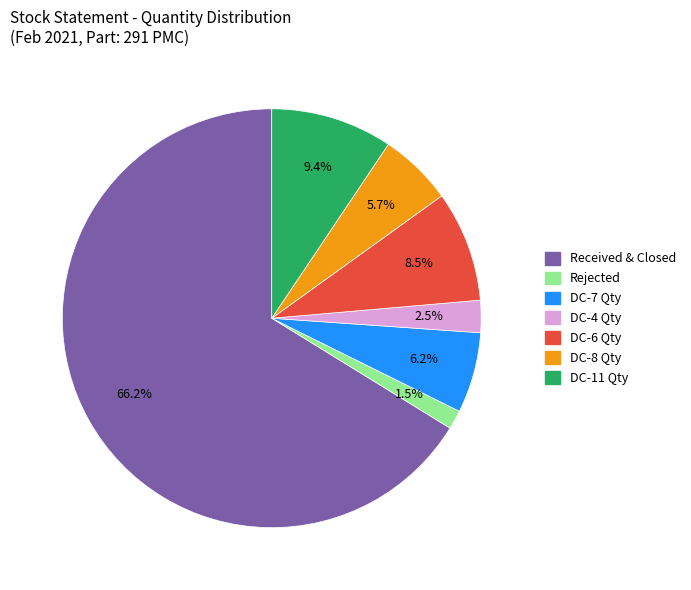

Is there a majority slice in this chart?

Yes